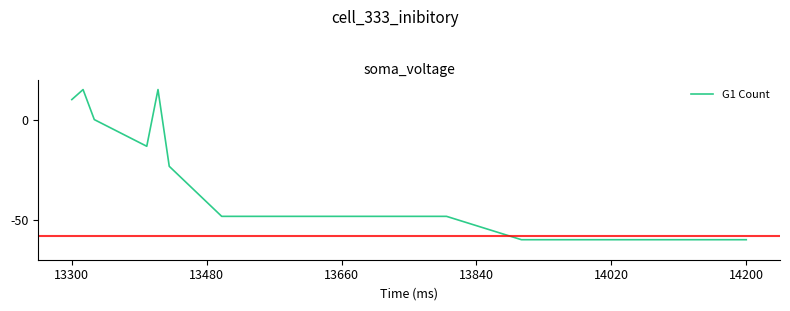

What is the minimum value shown in the chart?

-60.0